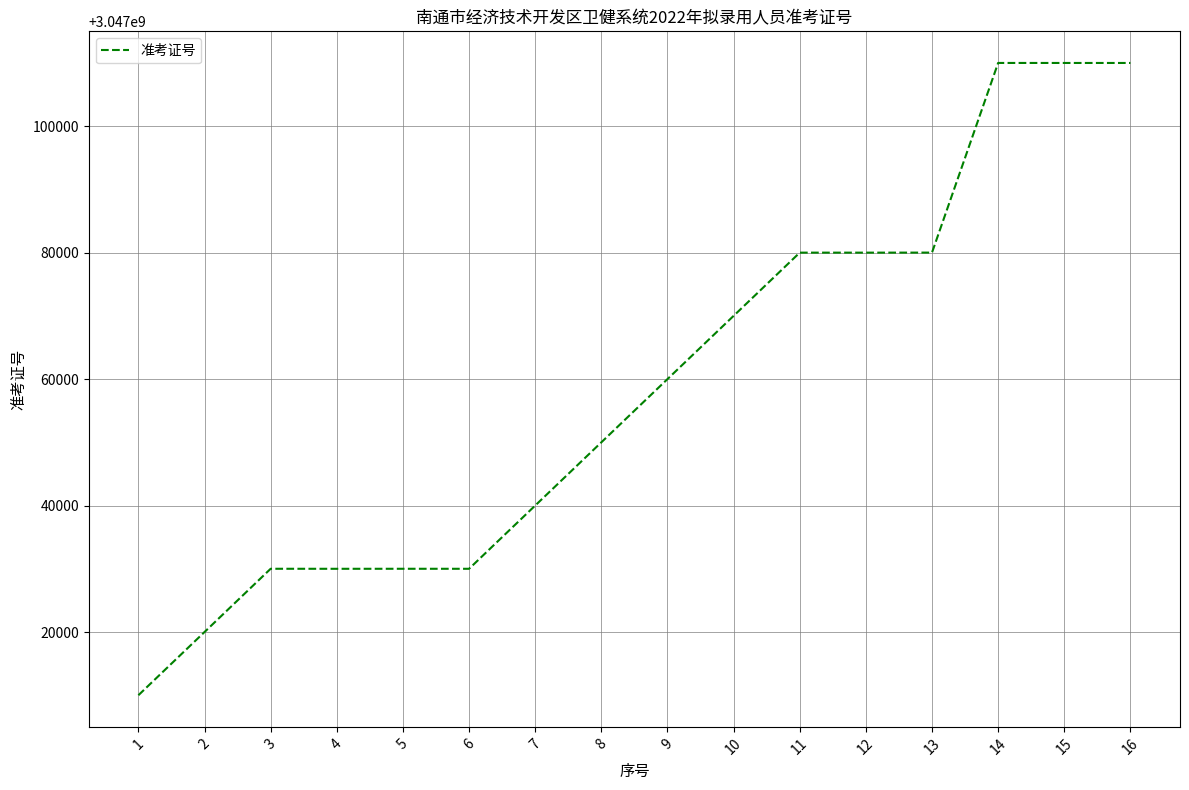

Approximately how many times larger is the value at 2 compared to 7?

1.0